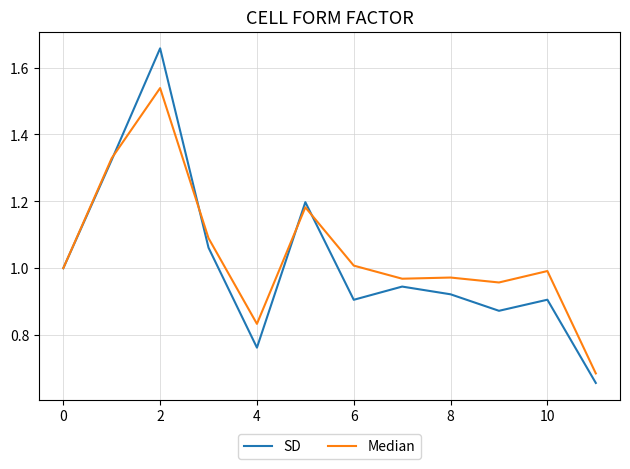

Which series has the widest spread of values?

SD